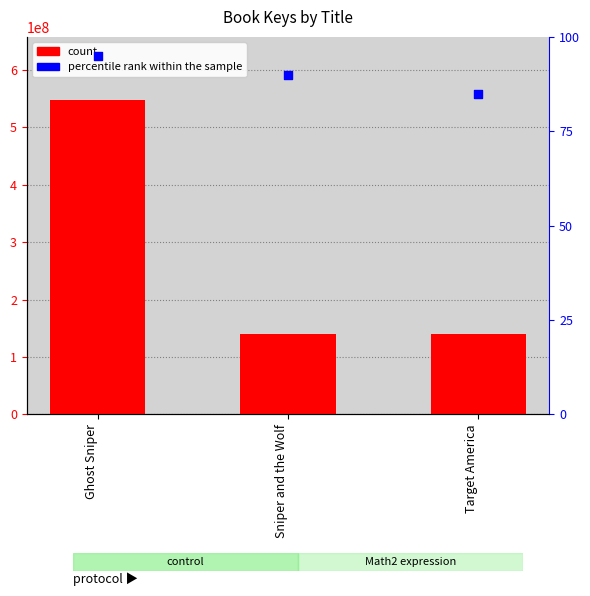

Which series has the largest total across all categories?

Key